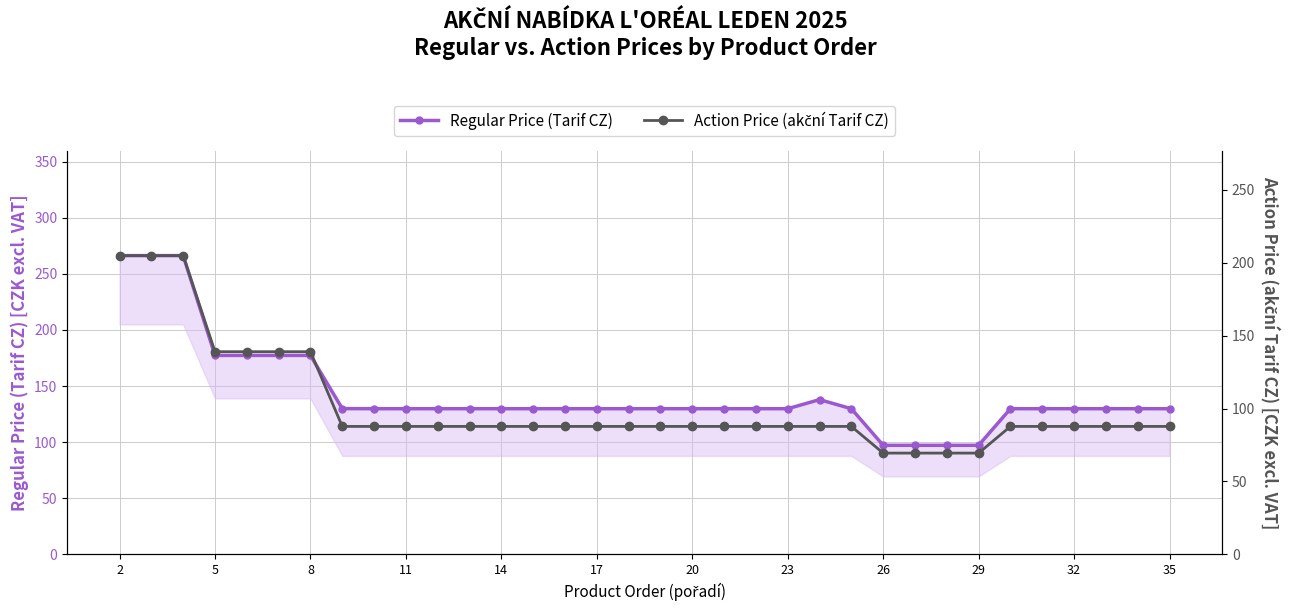

What is the difference between the highest and lowest values at 23?

42.0